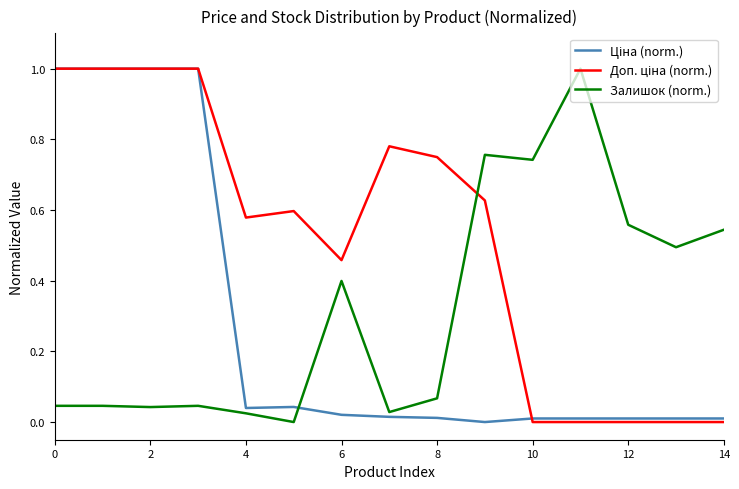

What is the maximum value for Залишок (norm.)?

1.0